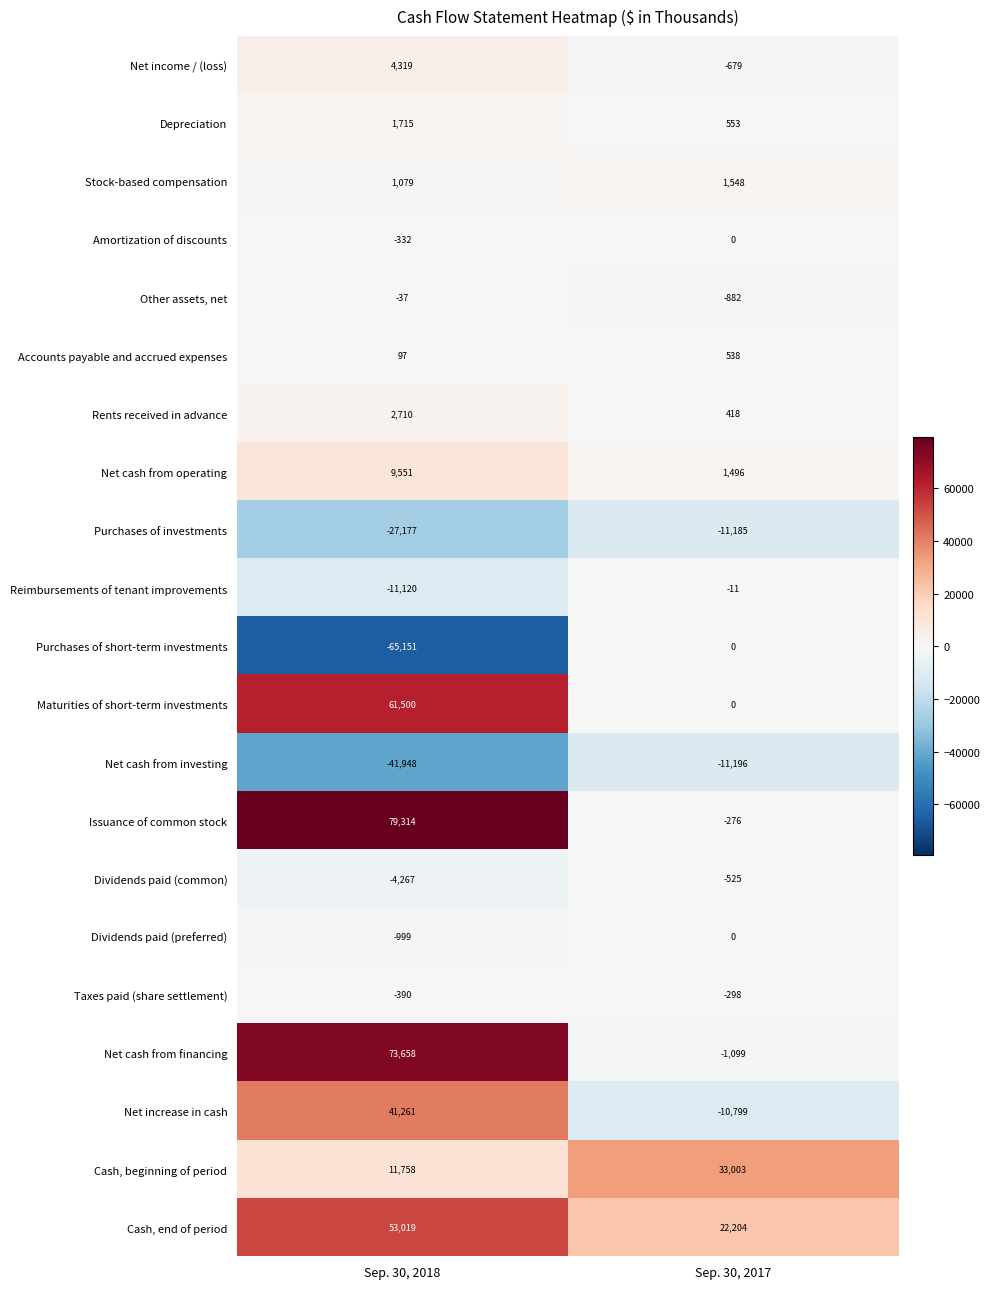

Which series has the largest range (max minus min)?

Issuance of common stock